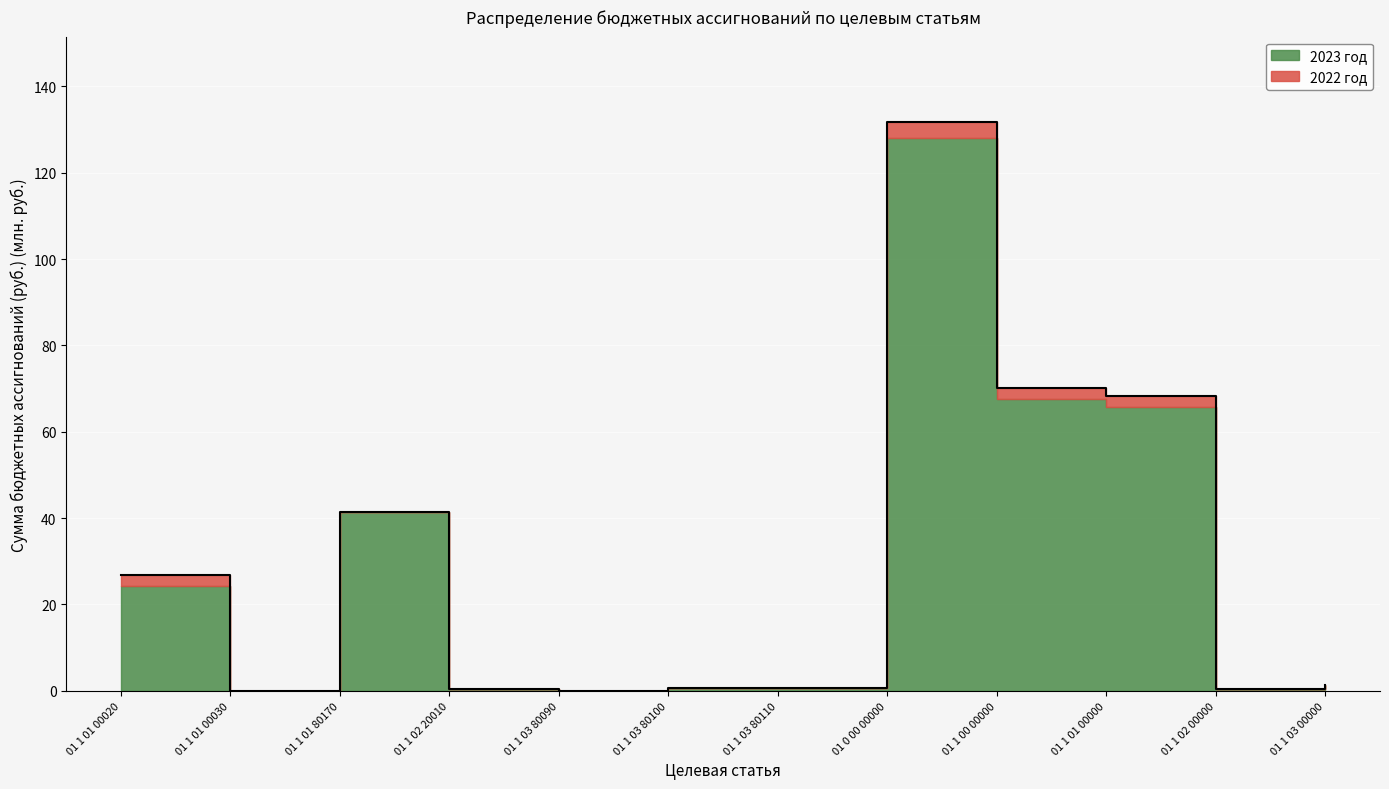

At which category does the data reach its first local peak?

01 1 01 80170